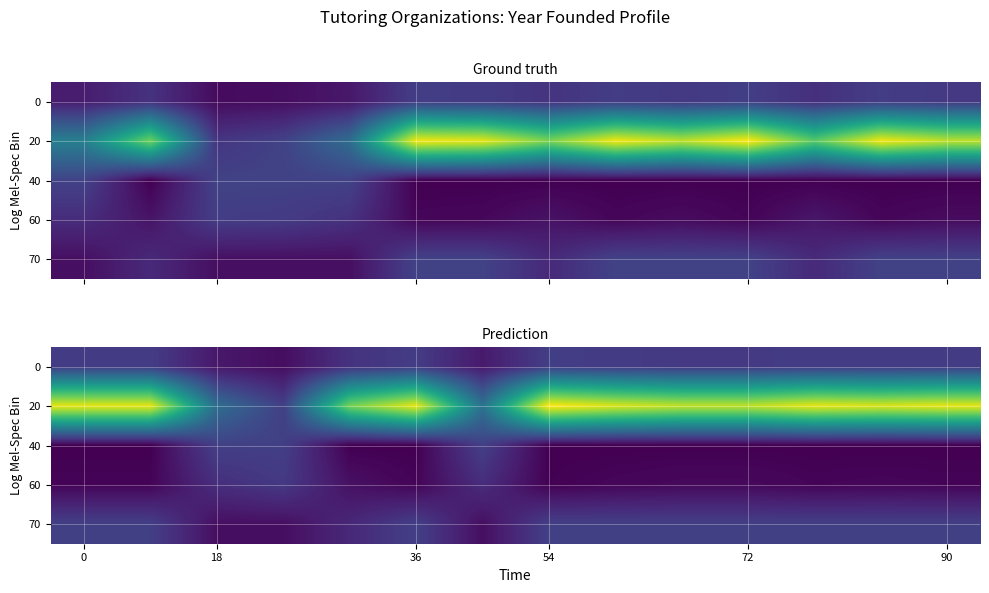

The value of 0 at 54 is 1.0. True or false?

True